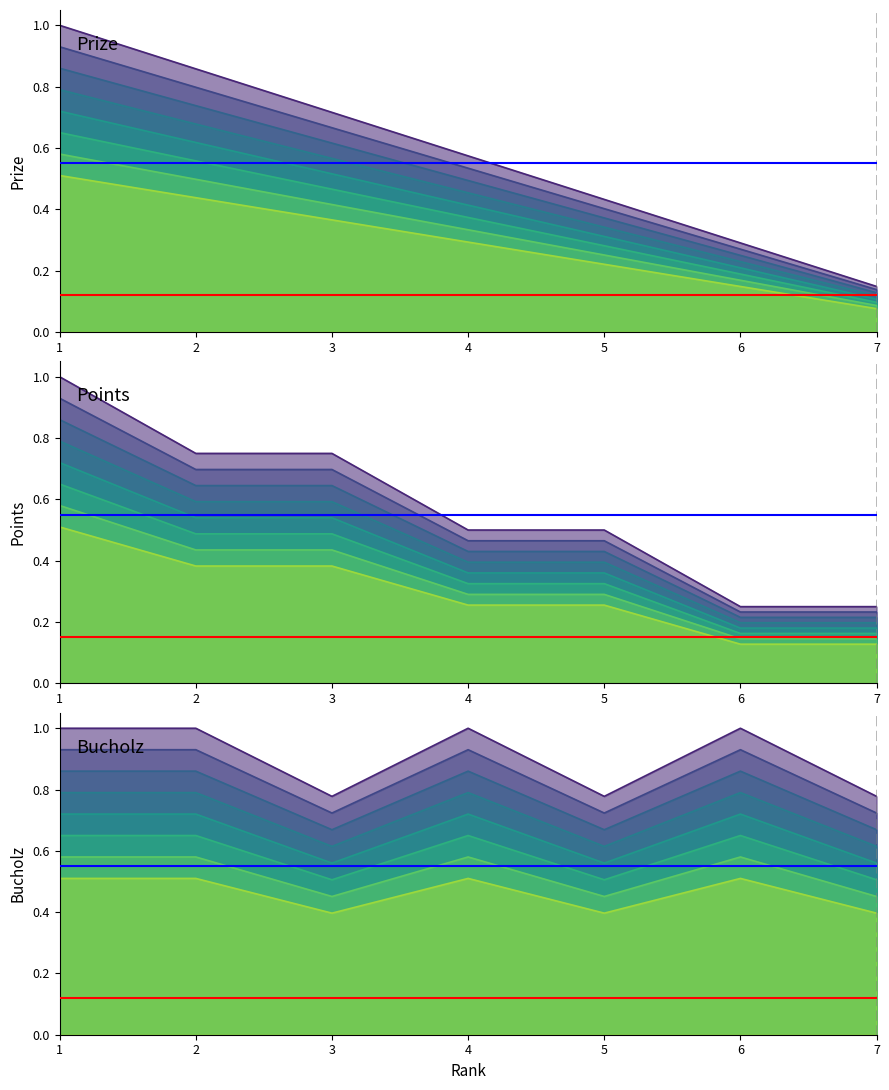

What is the approximate value of Bucholz at 2?

0.9